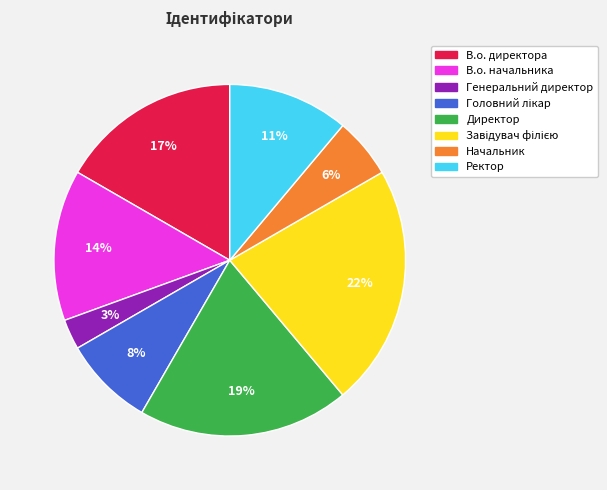

To the nearest percent, what portion does В.о. начальника represent?

14%